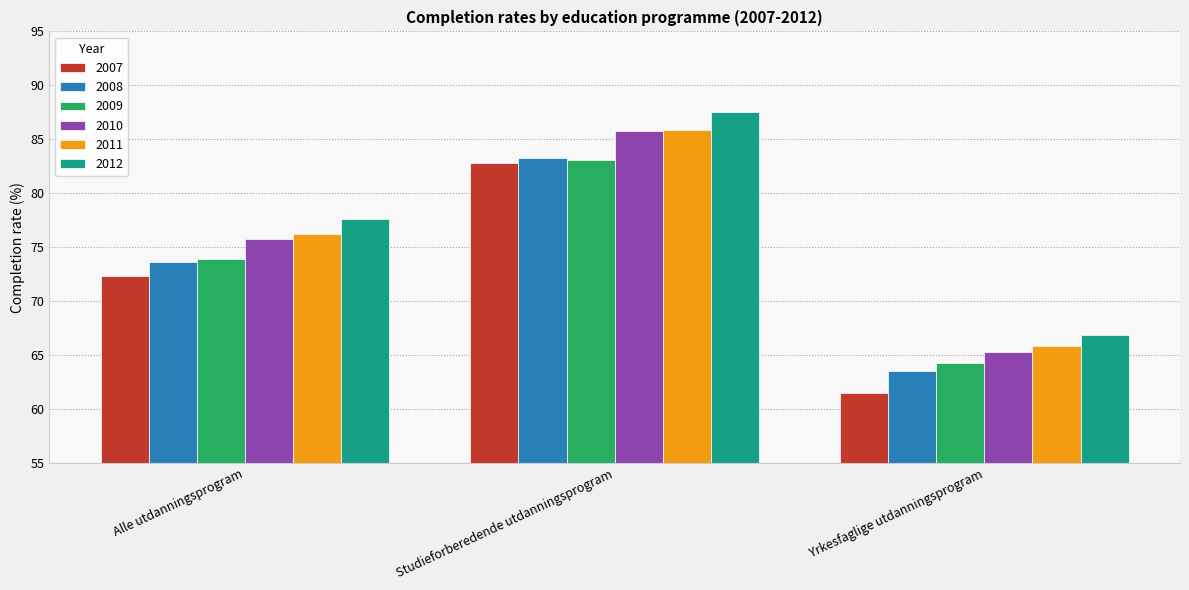

Where is 2007 nearest to the value 72?

Alle utdanningsprogram